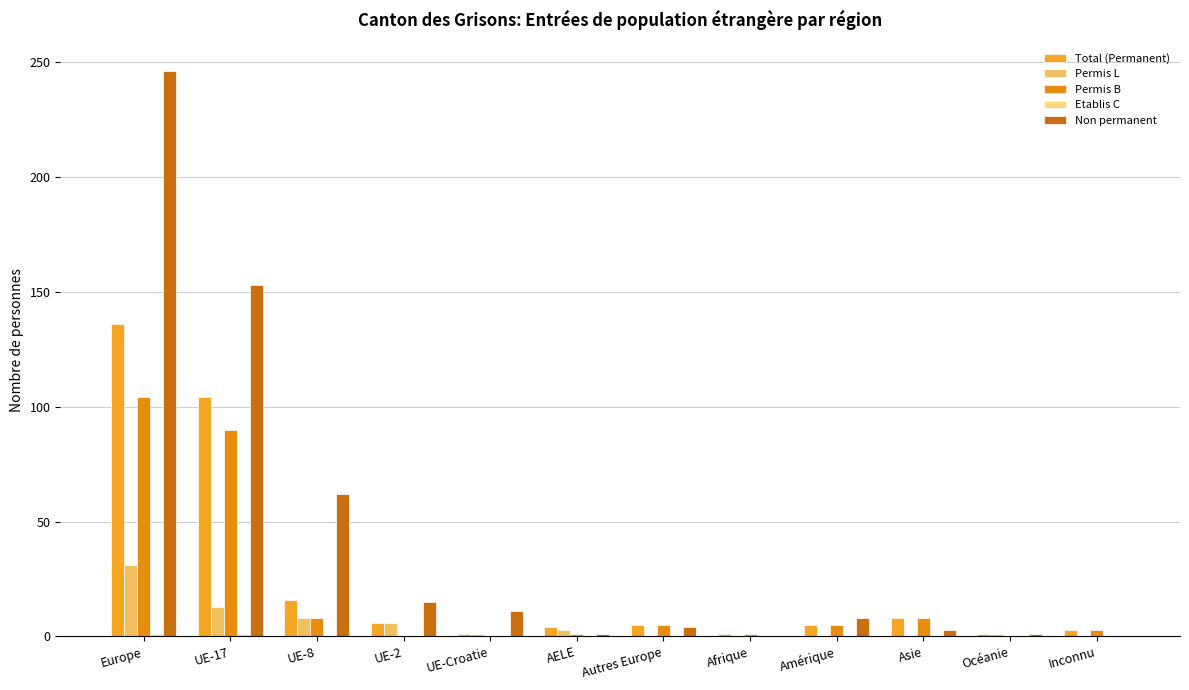

Which series has the largest total across all categories?

Non permanent